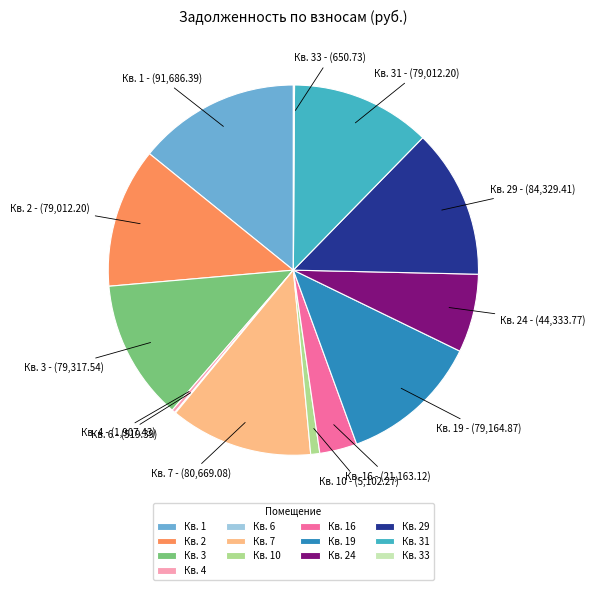

Is there any slice that represents more than half of the pie?

No